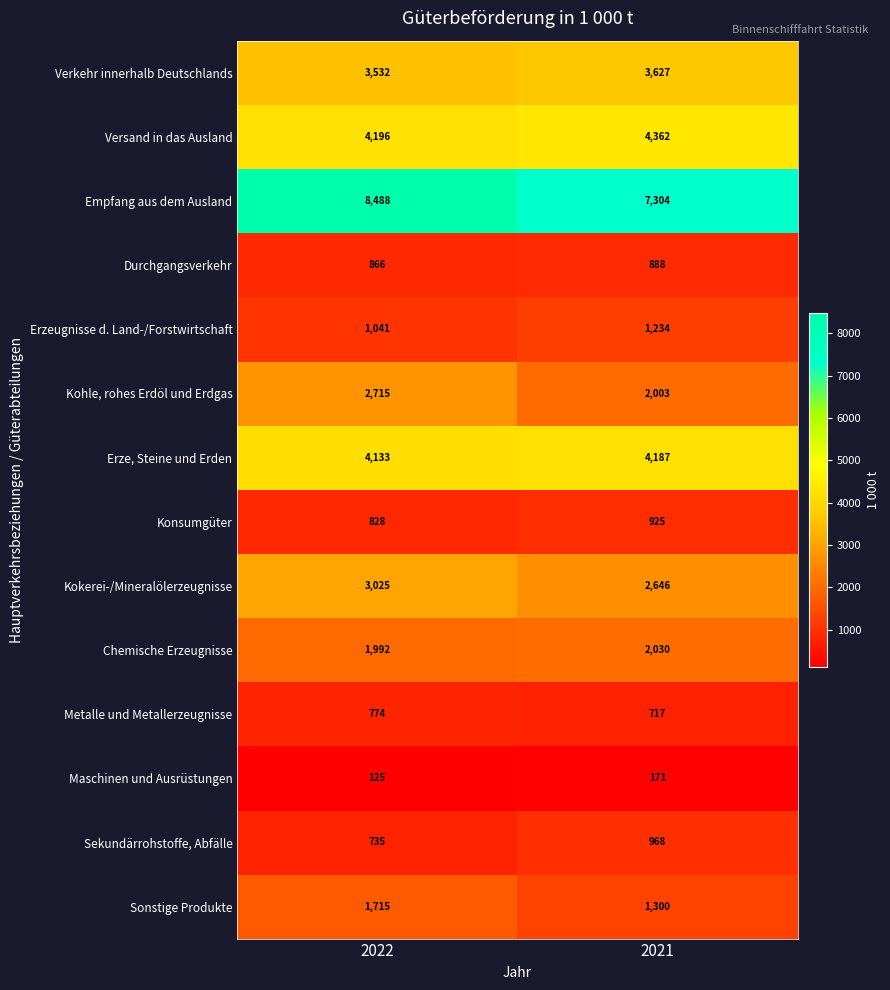

Which series has the largest range (max minus min)?

Empfang aus dem Ausland